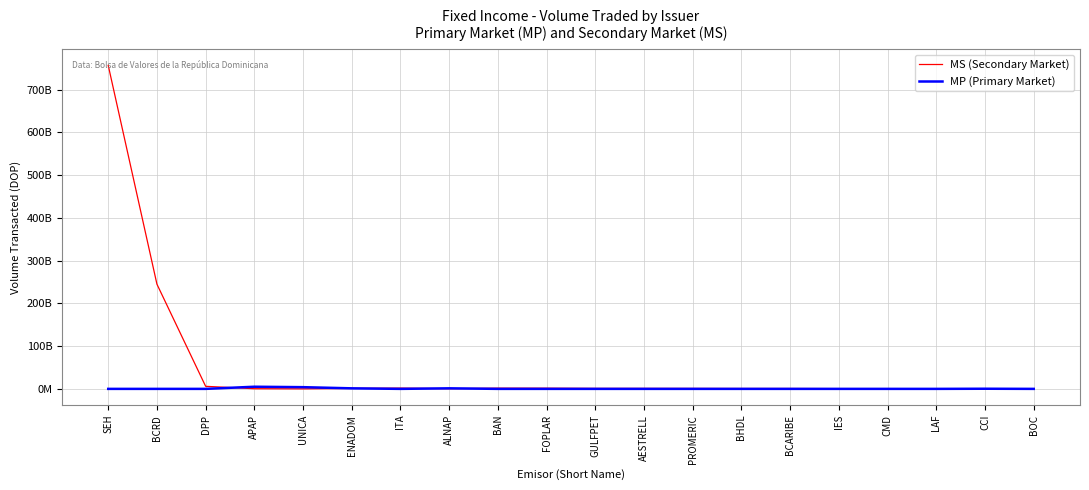

What are all the series names shown in the legend?

MS (Secondary Market), MP (Primary Market)